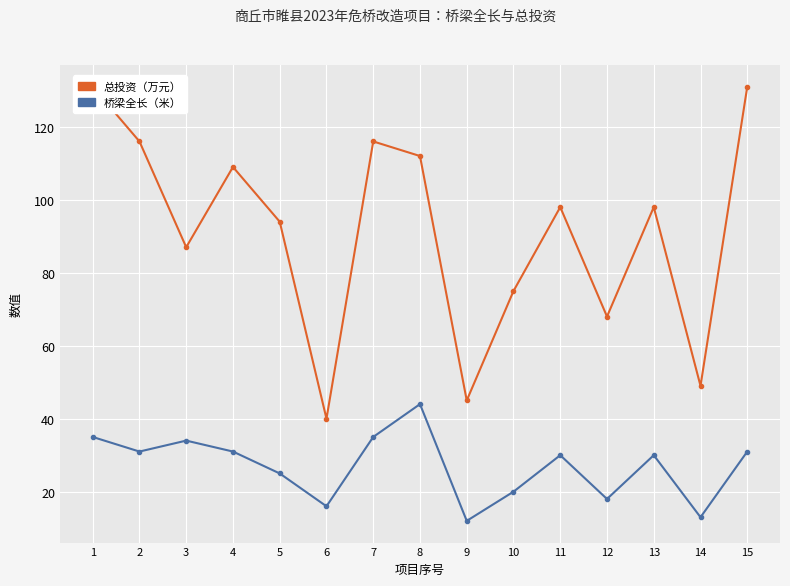

What is the value of the 总投资（万元） point at the 9th from the left?

45